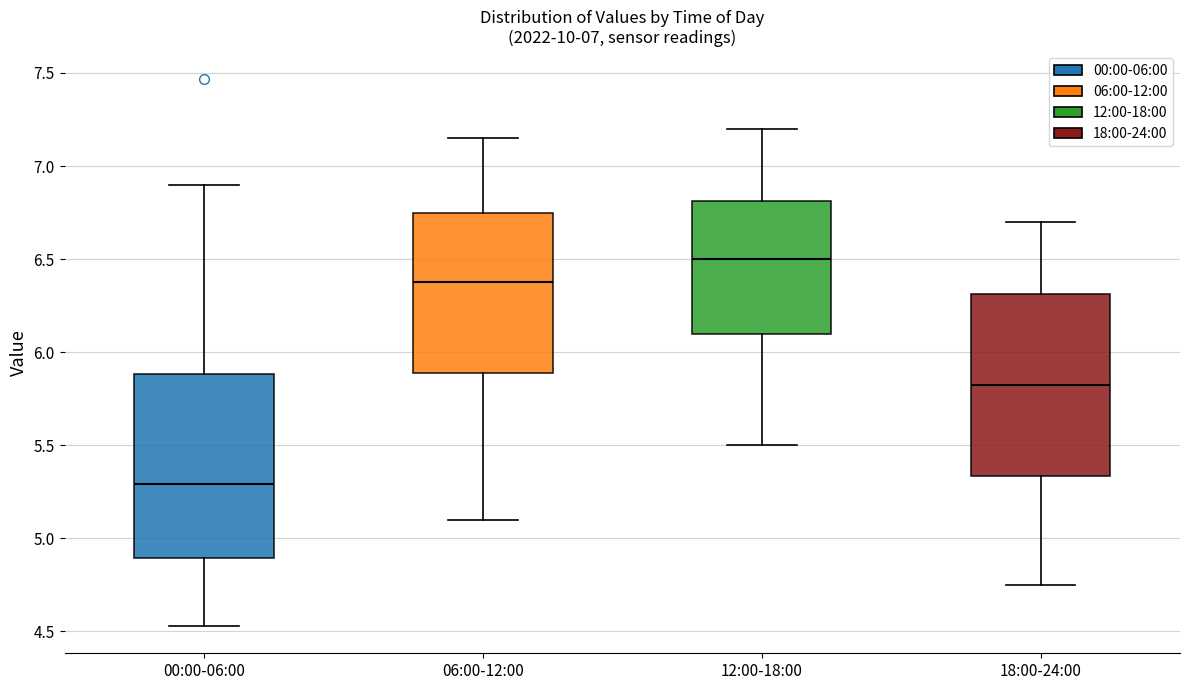

Which box's median line is the lowest?

00:00-06:00